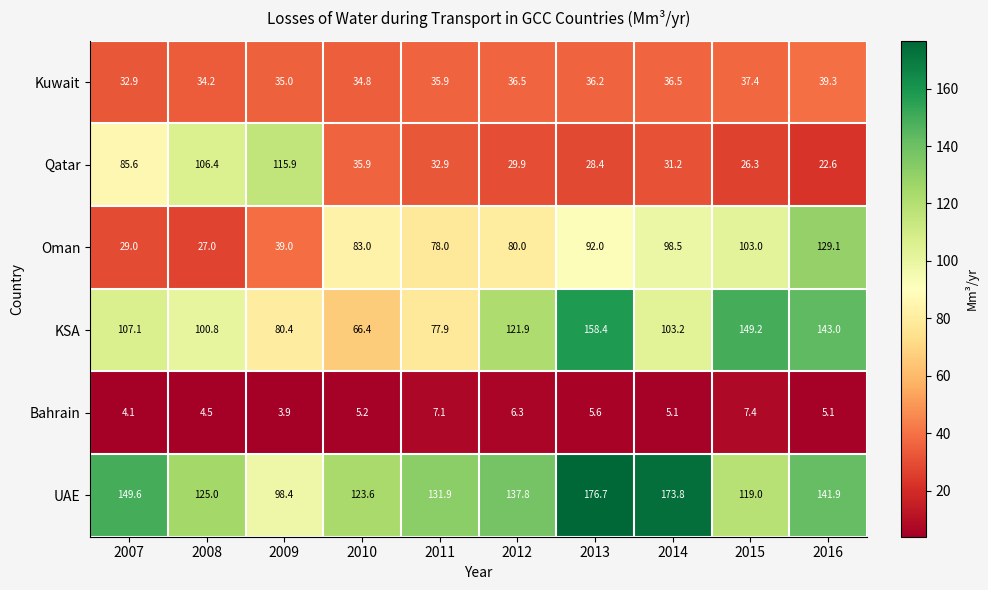

Which series has the largest range (max minus min)?

Oman